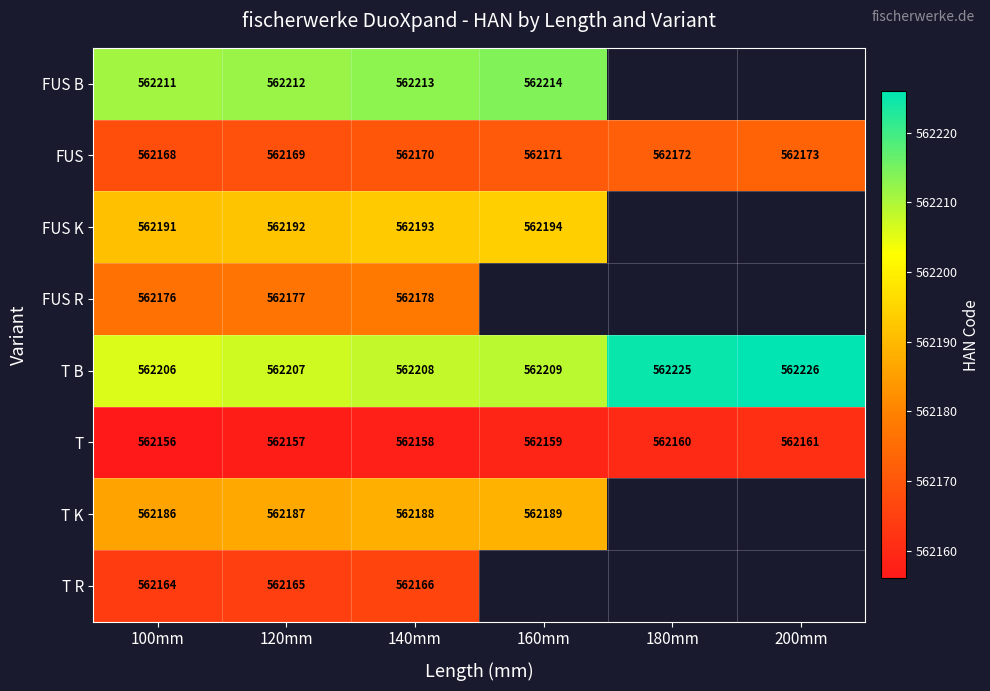

At 140mm, list the series in order from smallest to largest.

T, T R, FUS, FUS R, T K, FUS K, T B, FUS B